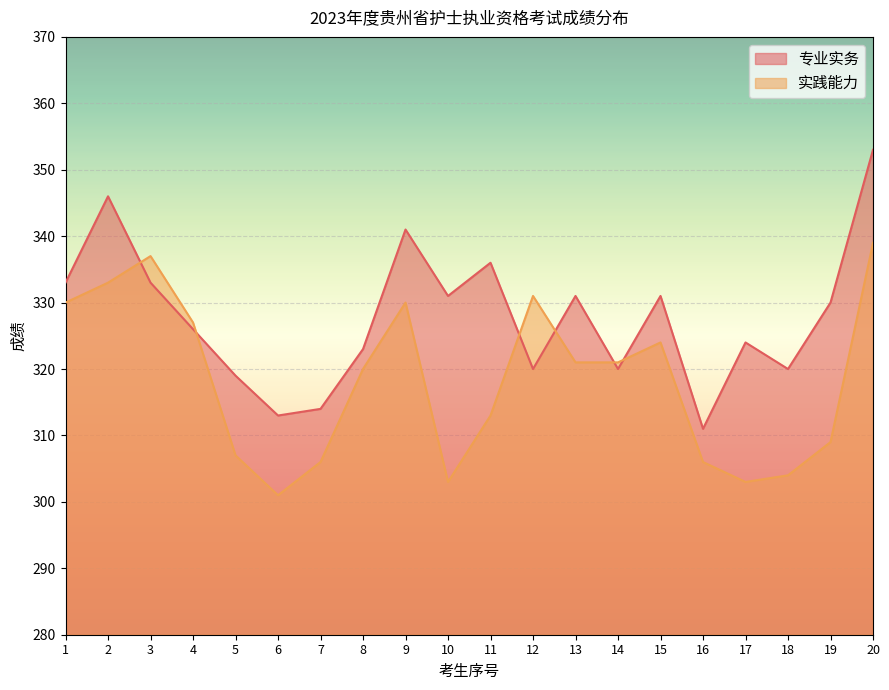

What are all the series names shown in the legend?

专业实务, 实践能力